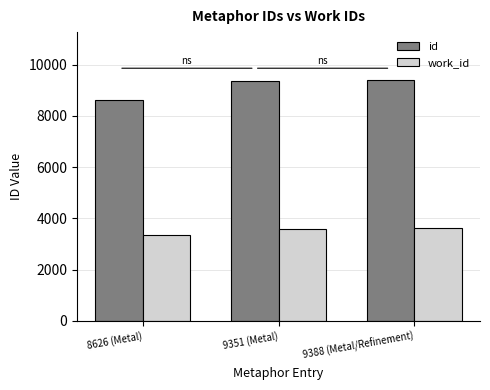

What is the maximum value shown in the chart?

9388